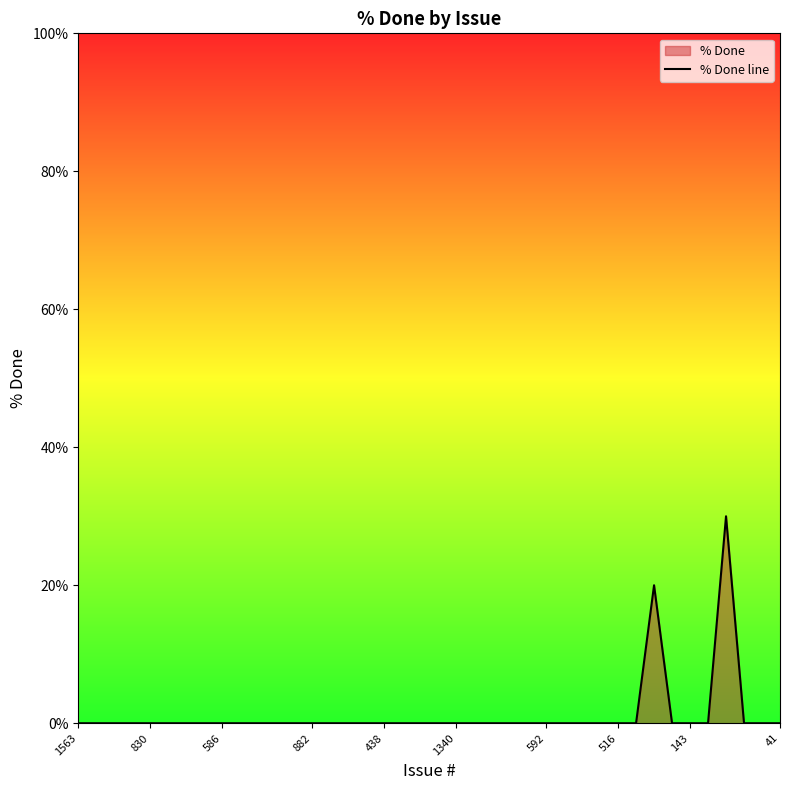

How many points are higher than both their immediate neighbors (excluding endpoints)?

2